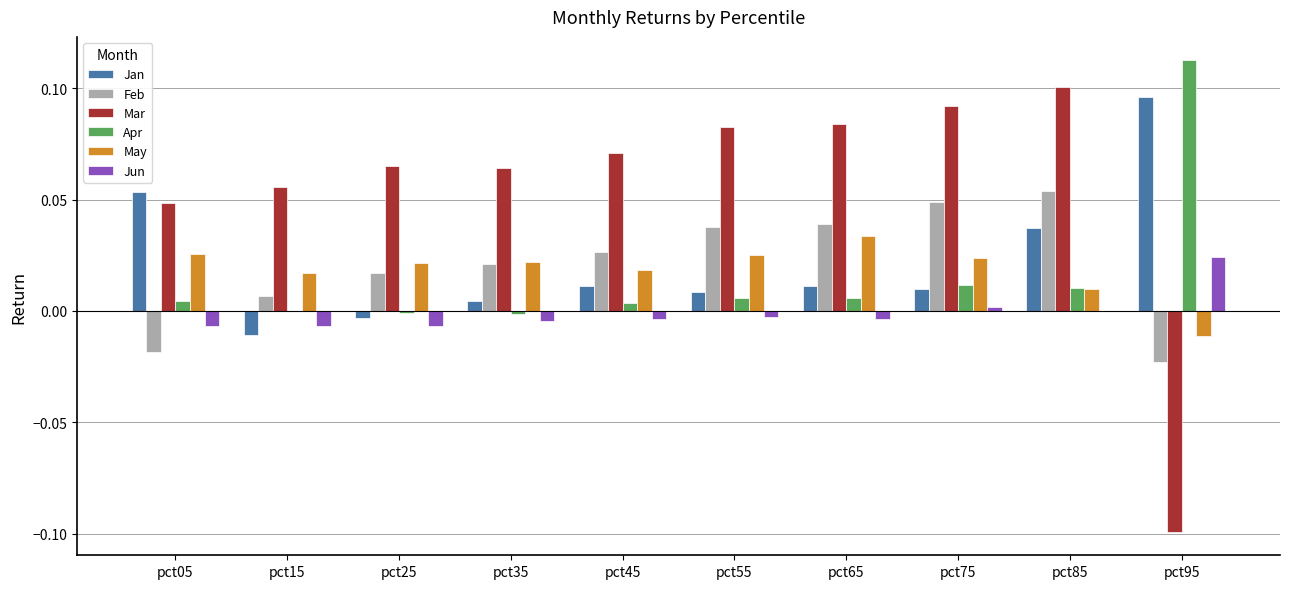

What is the difference between the Mar values at pct25 and pct95?

0.2